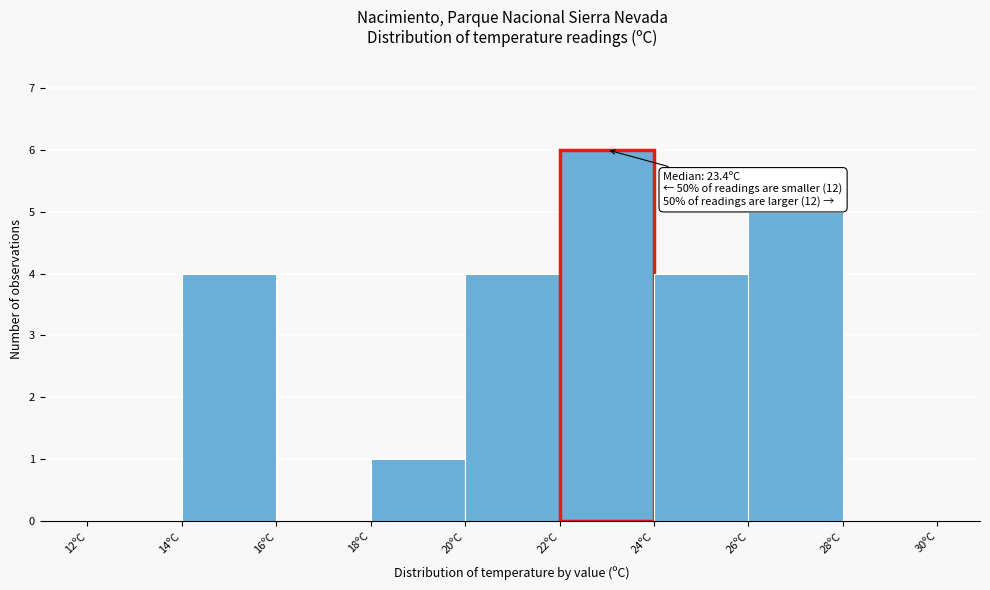

Over which range of the x-axis is the bar tallest?

22 to 24